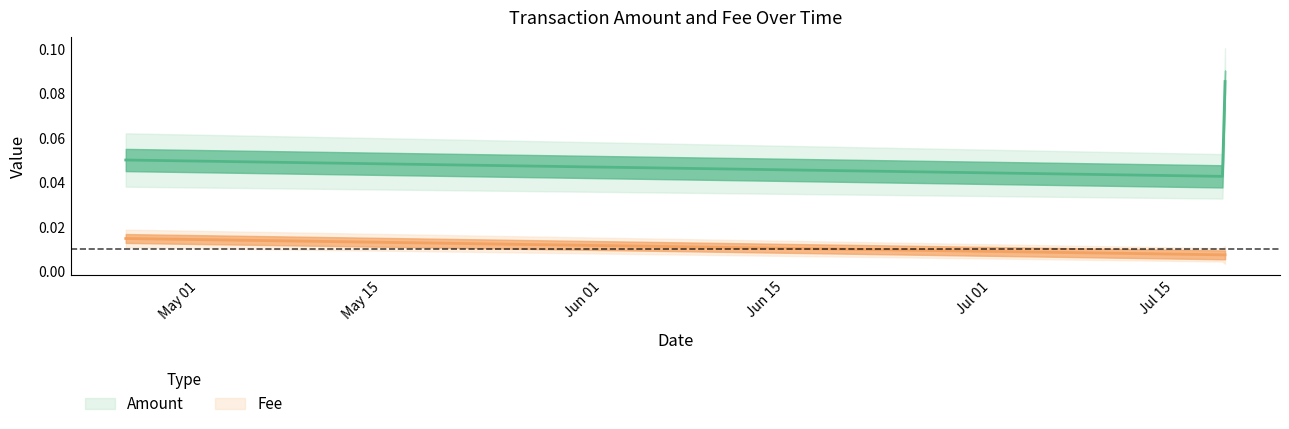

Which series has the widest spread of values?

Amount